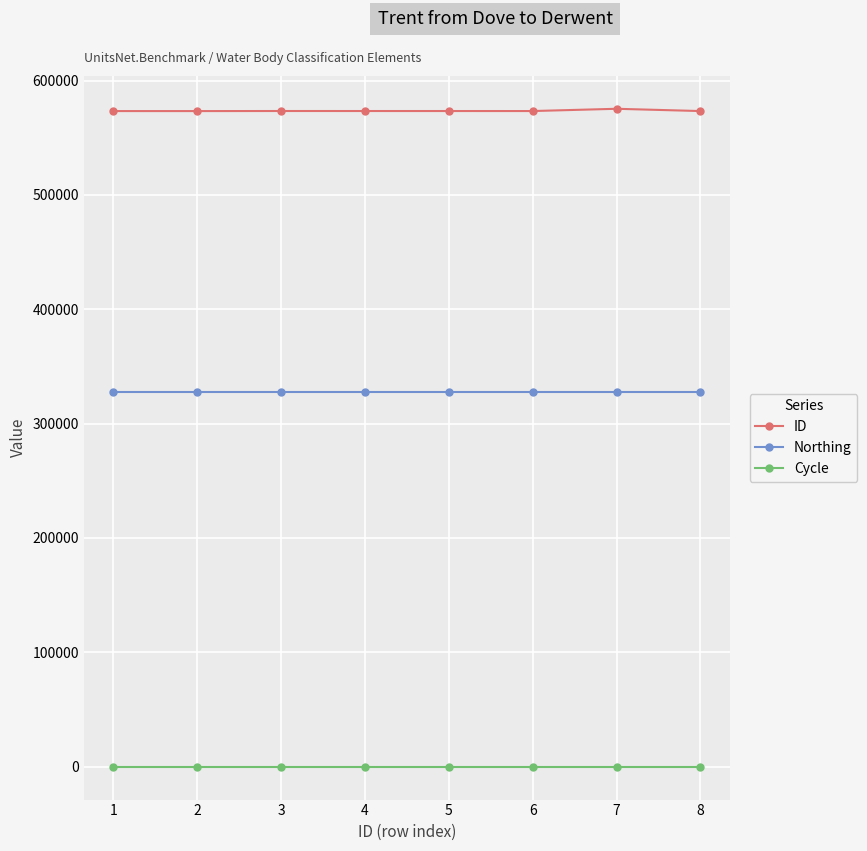

Does the chart display data point markers on the line(s)?

Yes